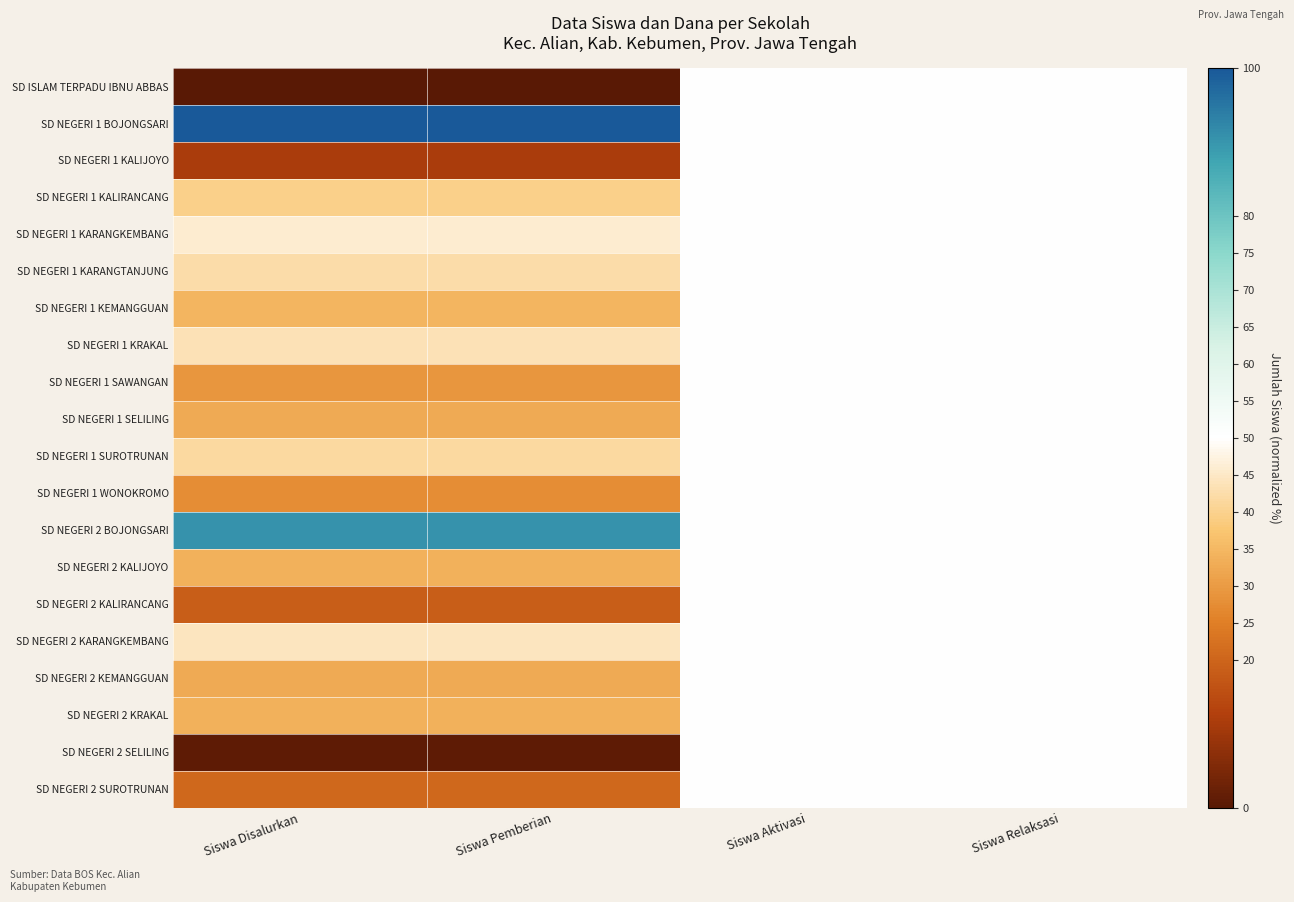

Count the number of categories in the chart.

4